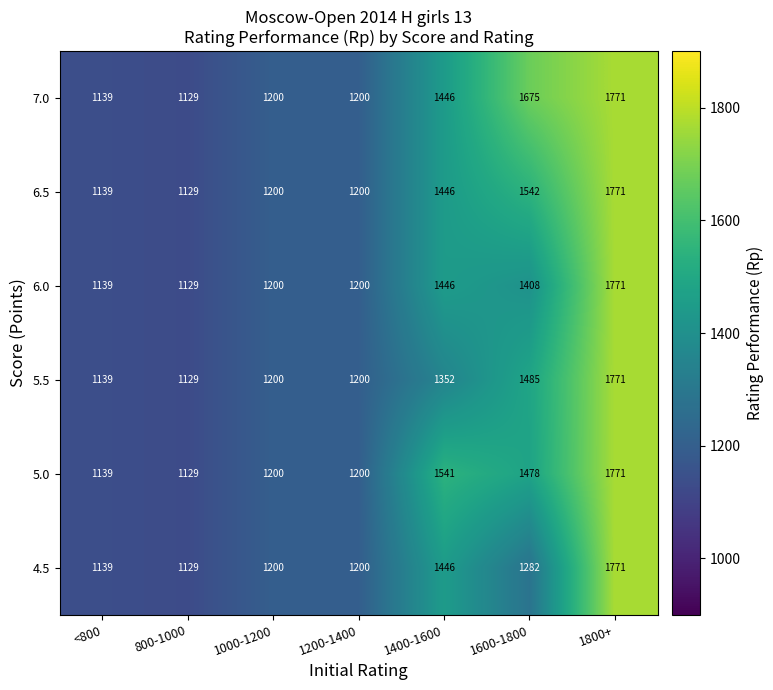

Count the number of data series in this chart.

6